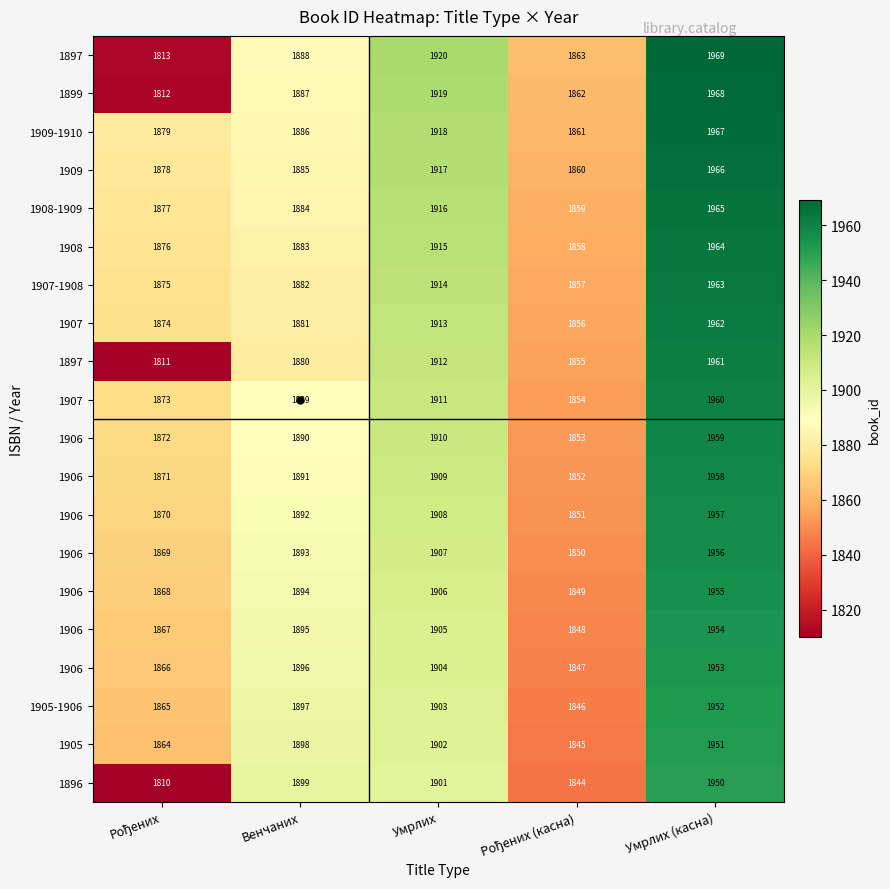

What is the greatest value displayed?

1969